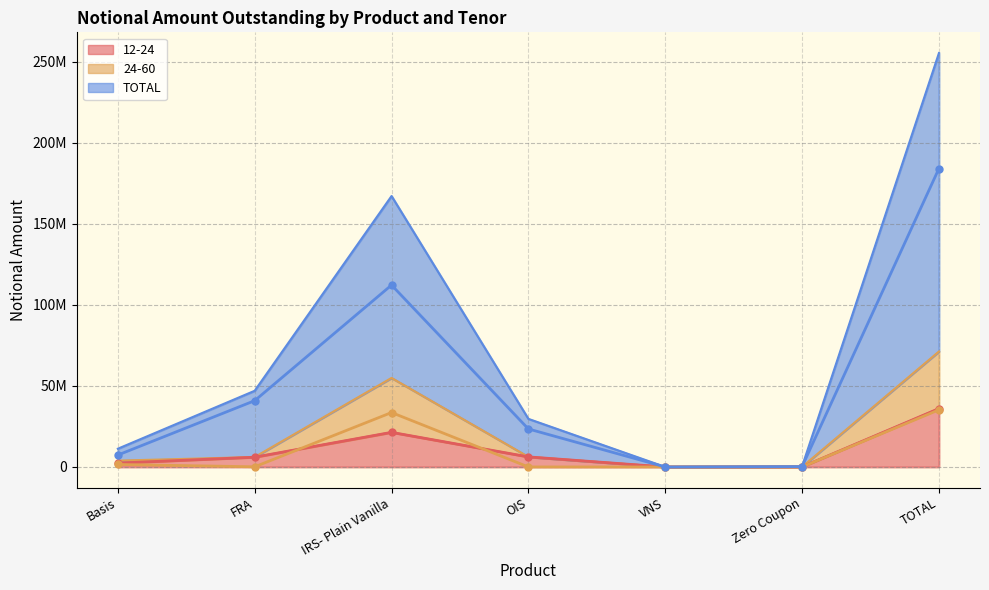

Which category has the lowest value across all series?

VNS